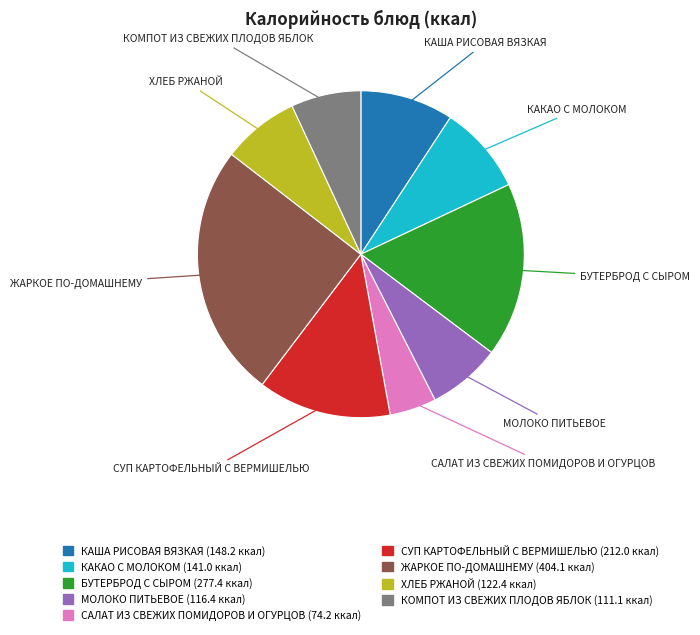

What is the largest slice in the pie chart?

ЖАРКОЕ ПО-ДОМАШНЕМУ